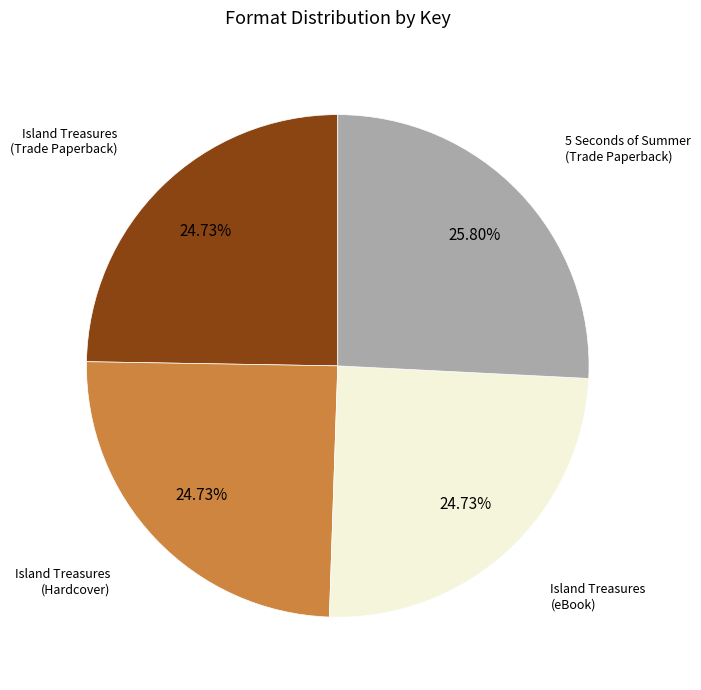

Does any single category account for the majority?

No